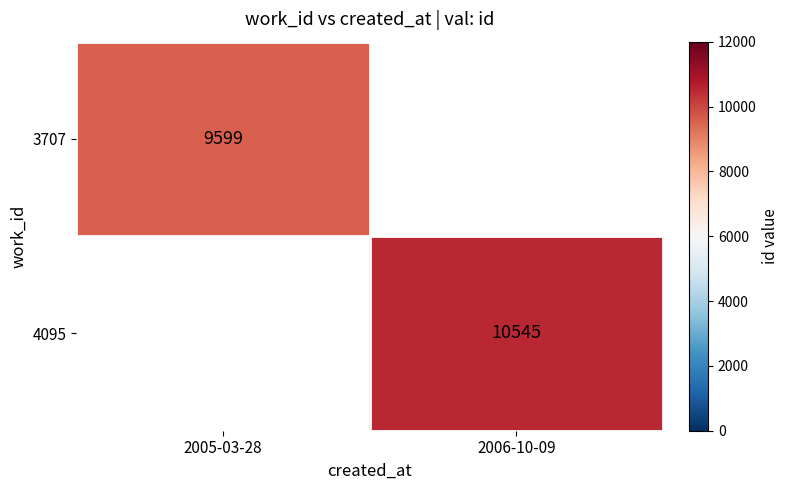

Is the value of 3707 at 2005-03-28 greater than the value of 4095 at 2006-10-09?

No